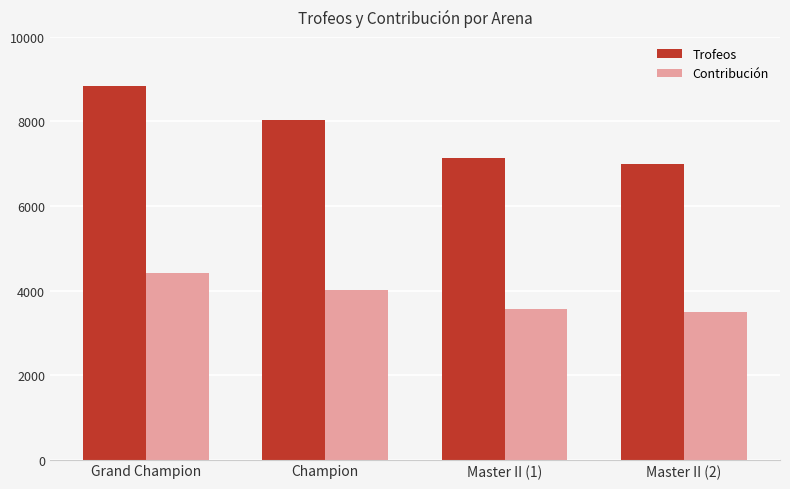

How many bars are there in each group?

2